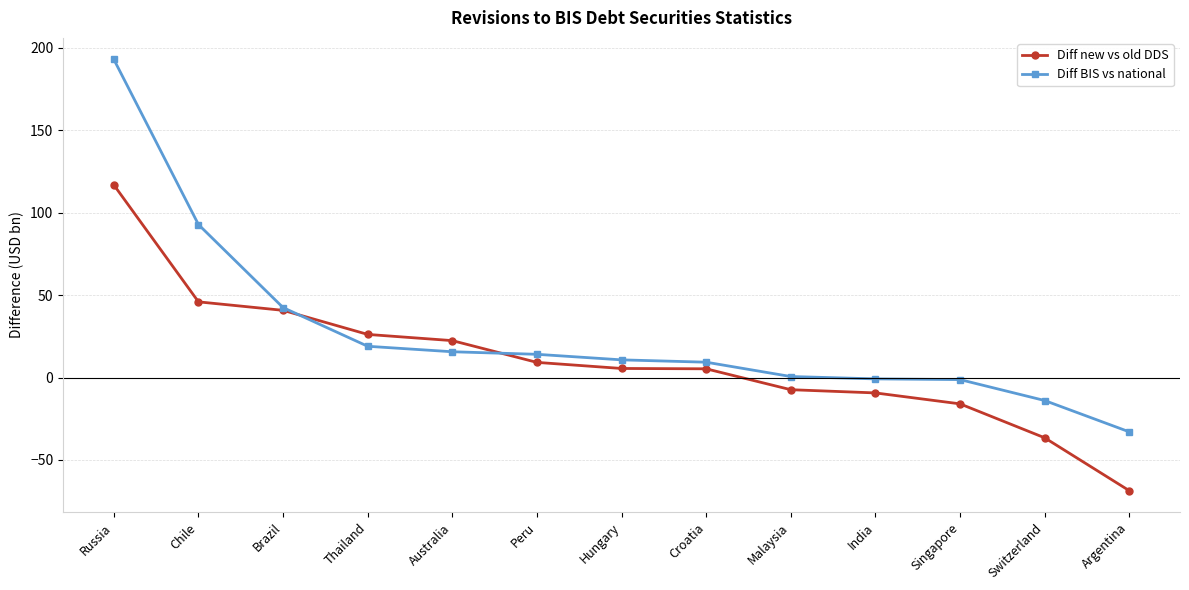

What is the value of the Diff BIS vs national point at the 5th from the left?

15.7